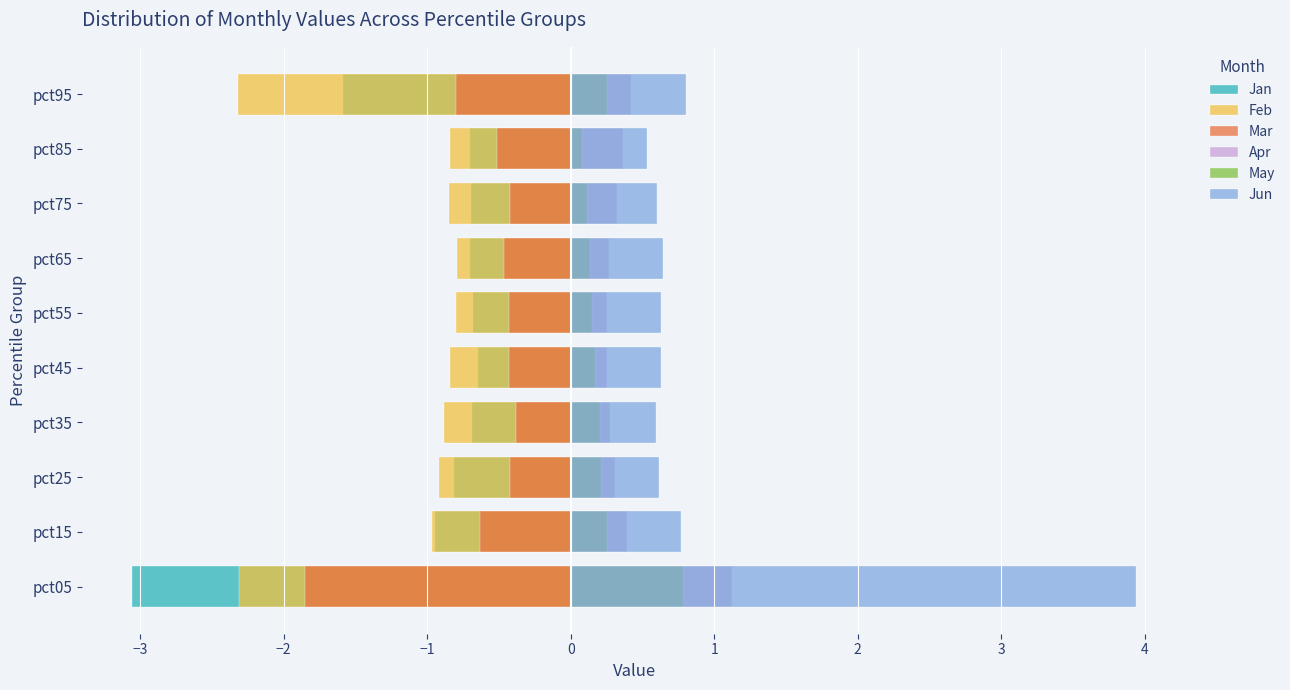

What is the average value of the Feb series?

-1.2